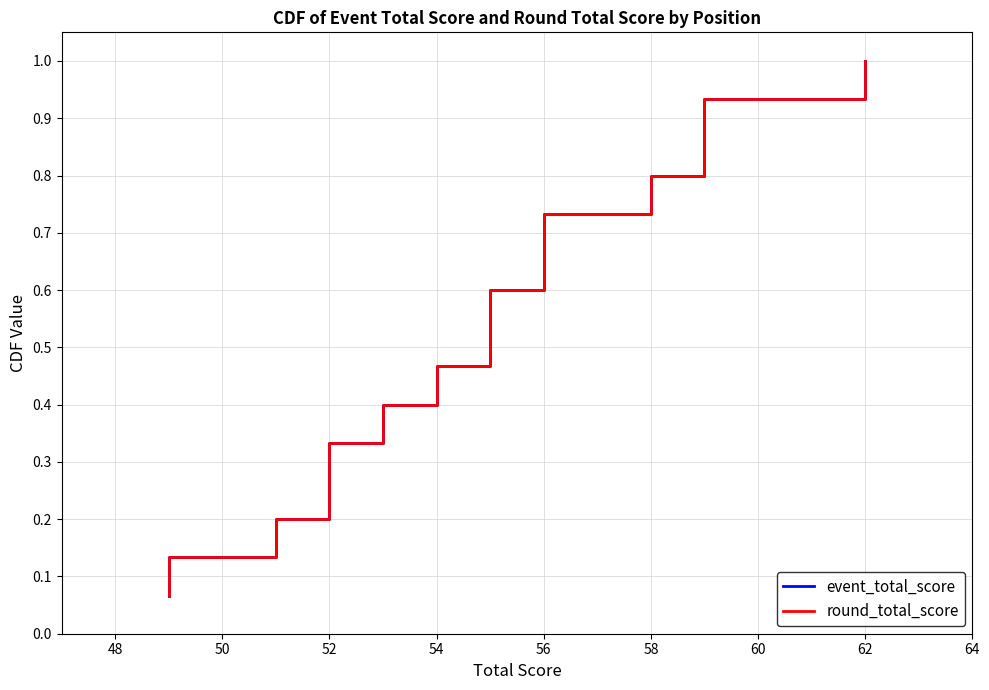

How many lines are shown in the chart?

2